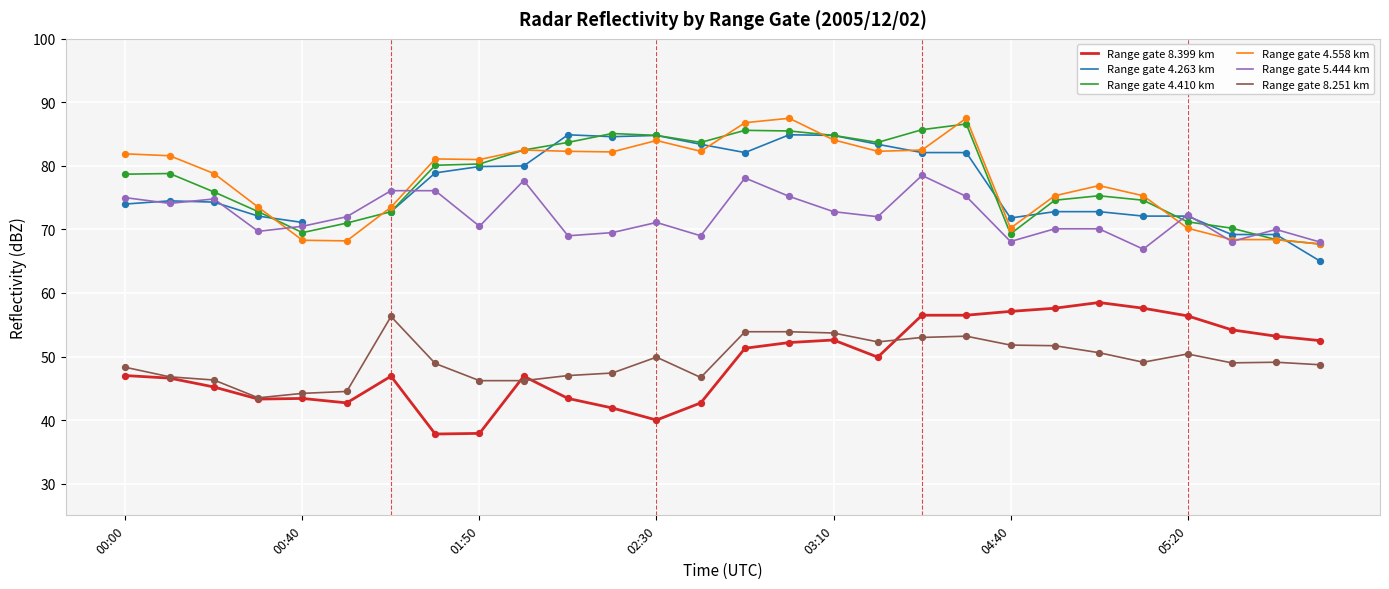

Which series contains the lowest Y value?

Range gate 8.399 km